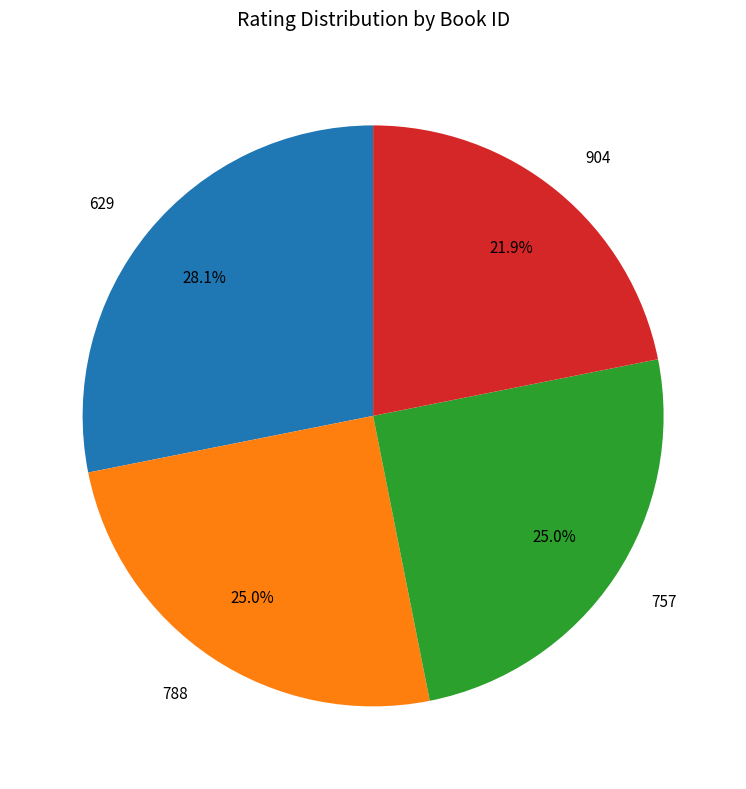

Approximately how many times larger is the value at 629 compared to 788?

1.1